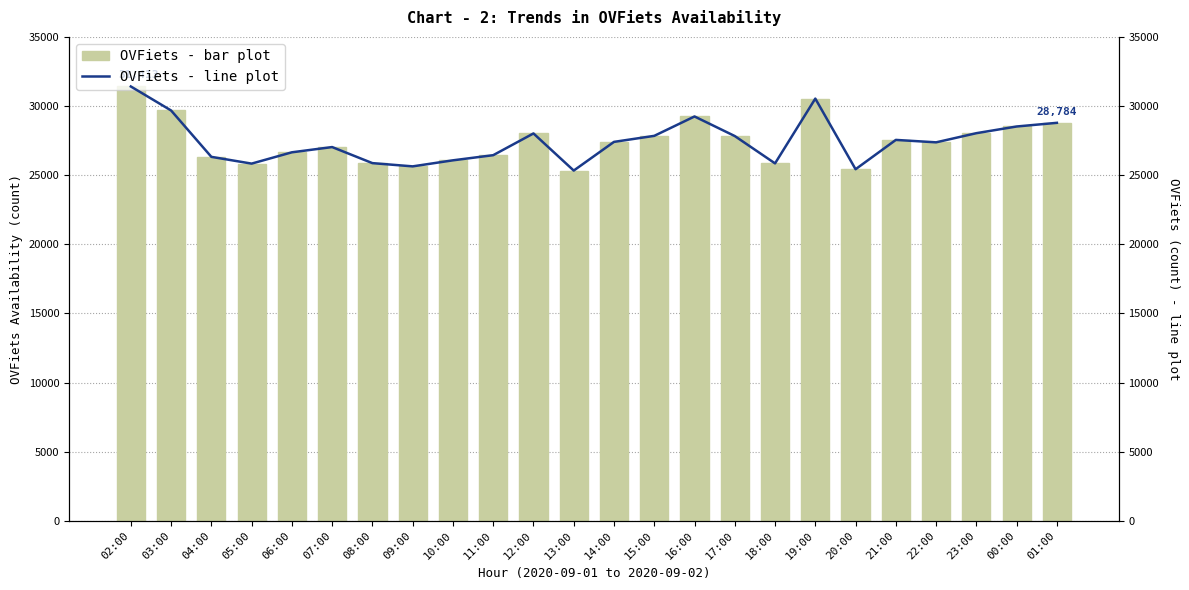

Between 19:00 and 01:00, which is larger?

19:00